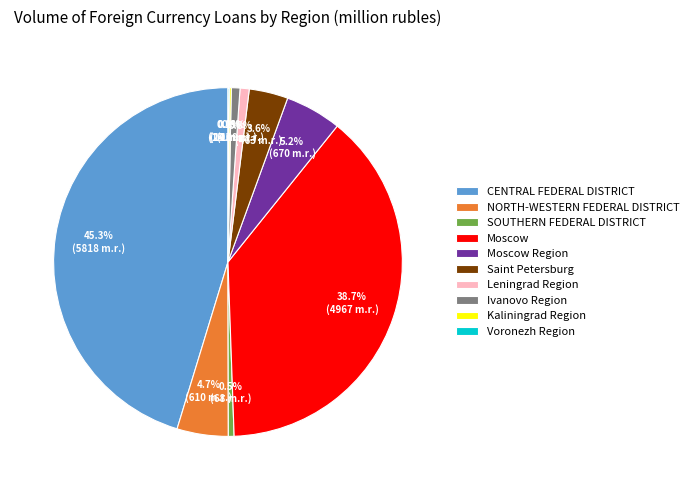

To the nearest percent, what percentage of the pie is CENTRAL FEDERAL DISTRICT?

45%